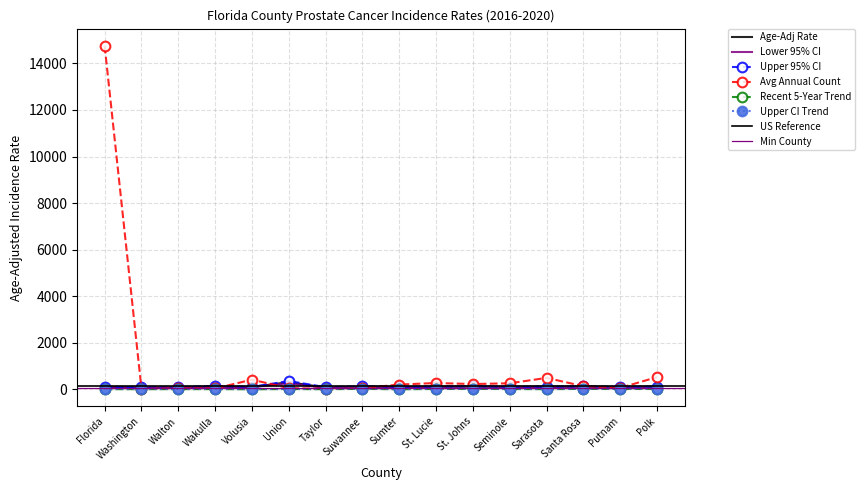

What position from the left is St. Johns?

11